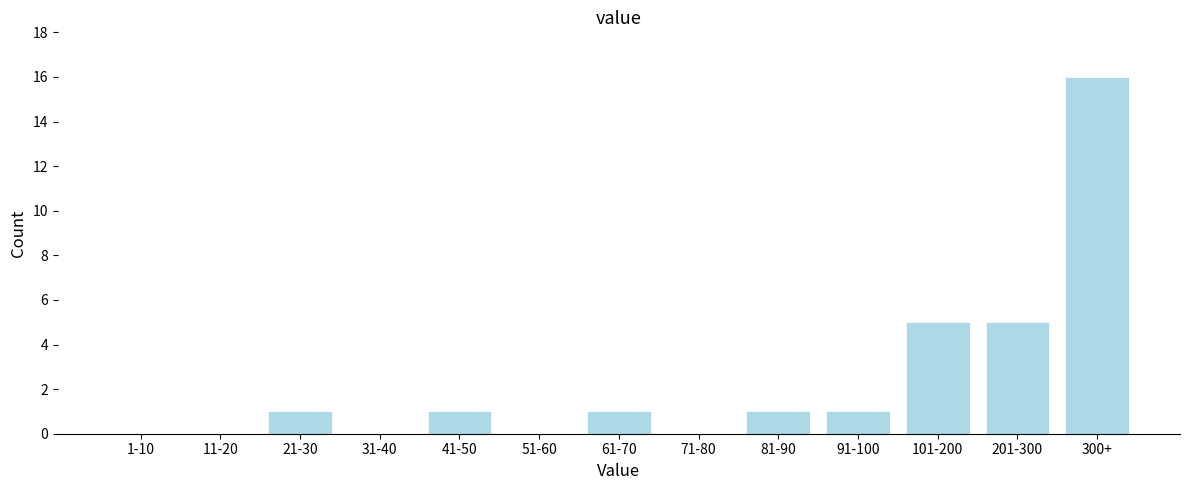

Reading left to right, transcribe all the data shown in this chart.

1-10=0	11-20=0	21-30=1	31-40=0	41-50=1	51-60=0	61-70=1	71-80=0	81-90=1	91-100=1	101-200=5	201-300=5	300+=16